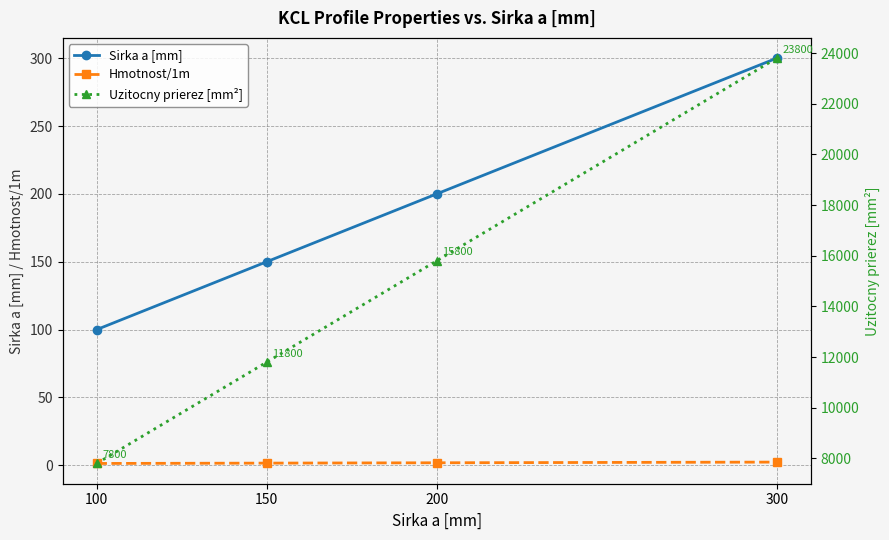

True or false: Sirka a [mm] and Hmotnost/1m intersect in this chart.

False